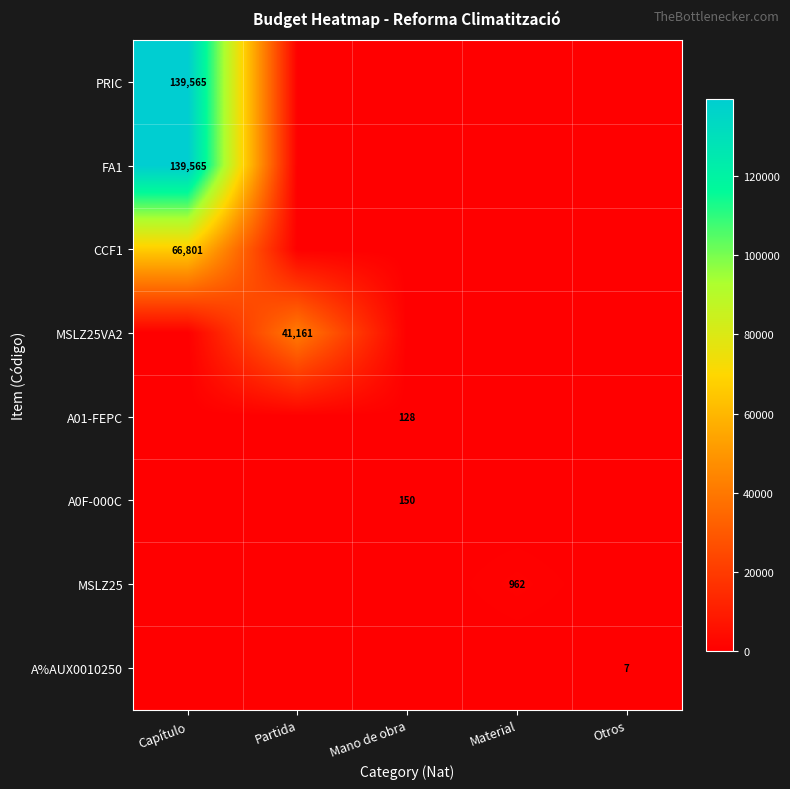

True or false: PRIC has a value of 139565 at Capítulo.

True